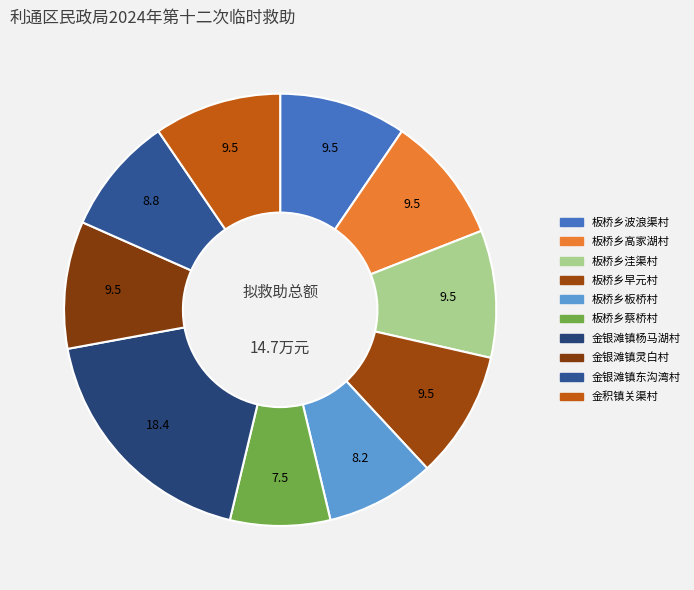

Does any single category account for the majority?

No